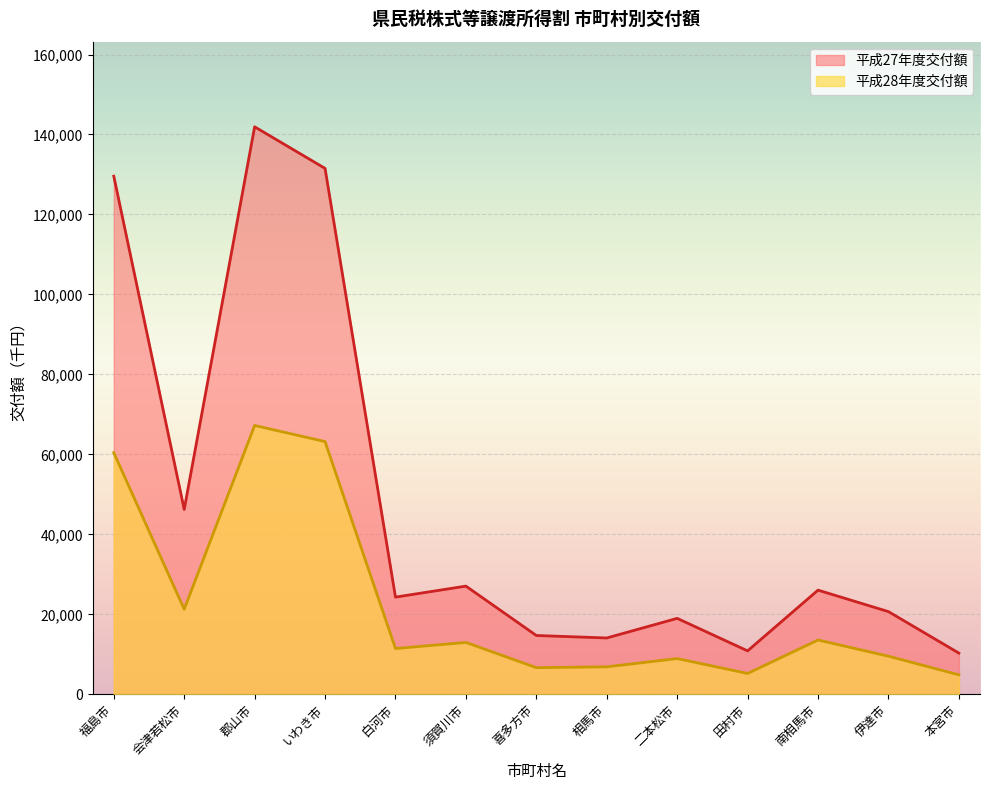

True or false: 平成27年度交付額 and 平成28年度交付額 cross at least once.

False